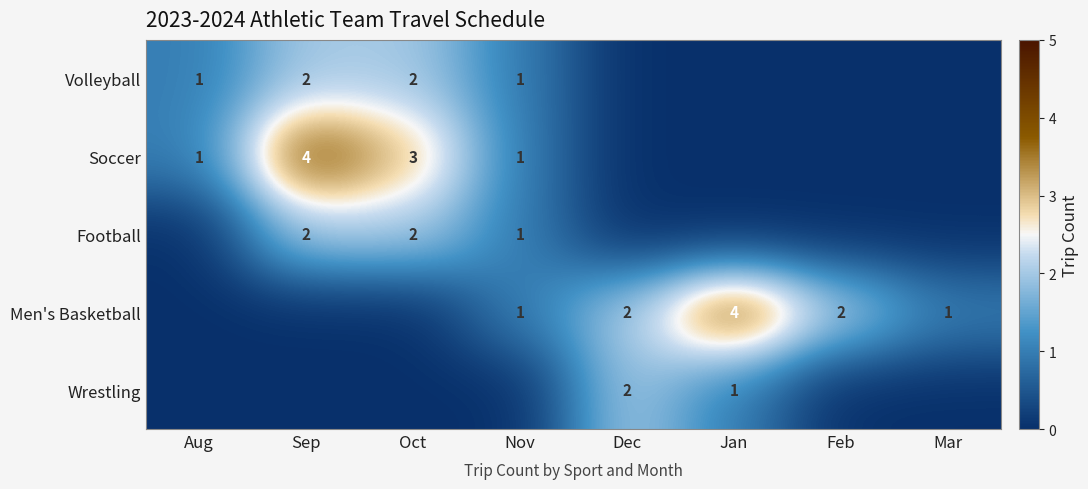

At how many categories does at least one series exceed 3?

2